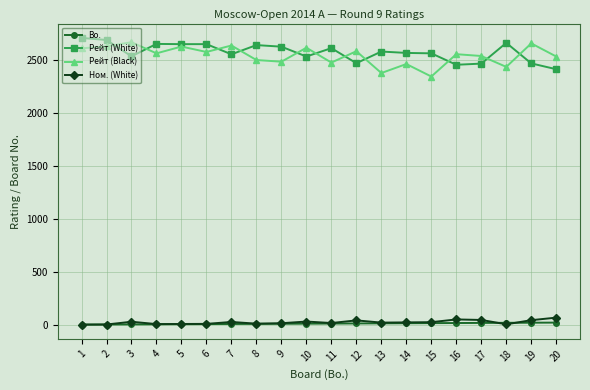

What is the highest value of the Ном. (White) series?

67